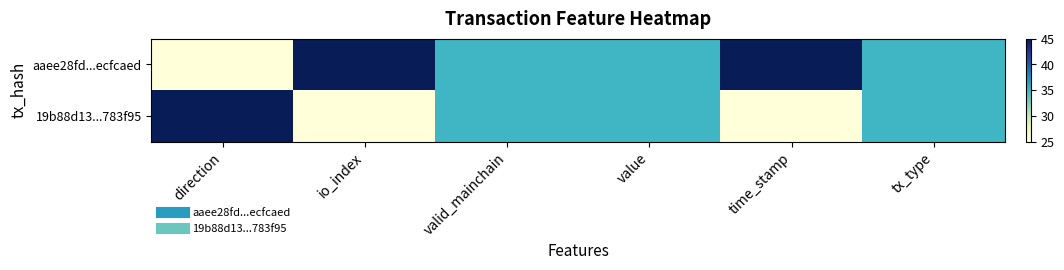

At how many categories does at least one series exceed 40?

3